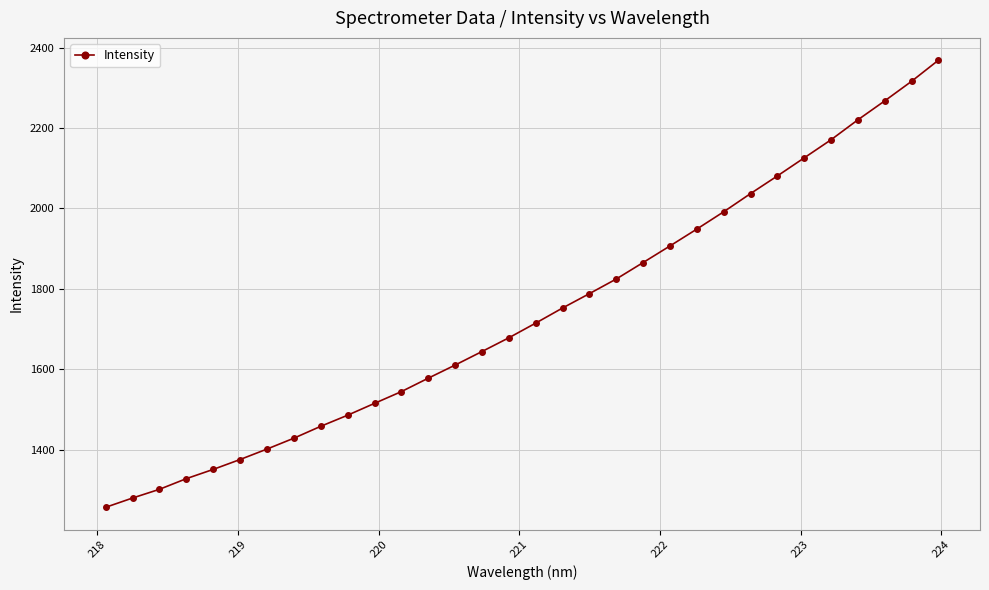

What is the value of the 13th point from the left?

1577.7